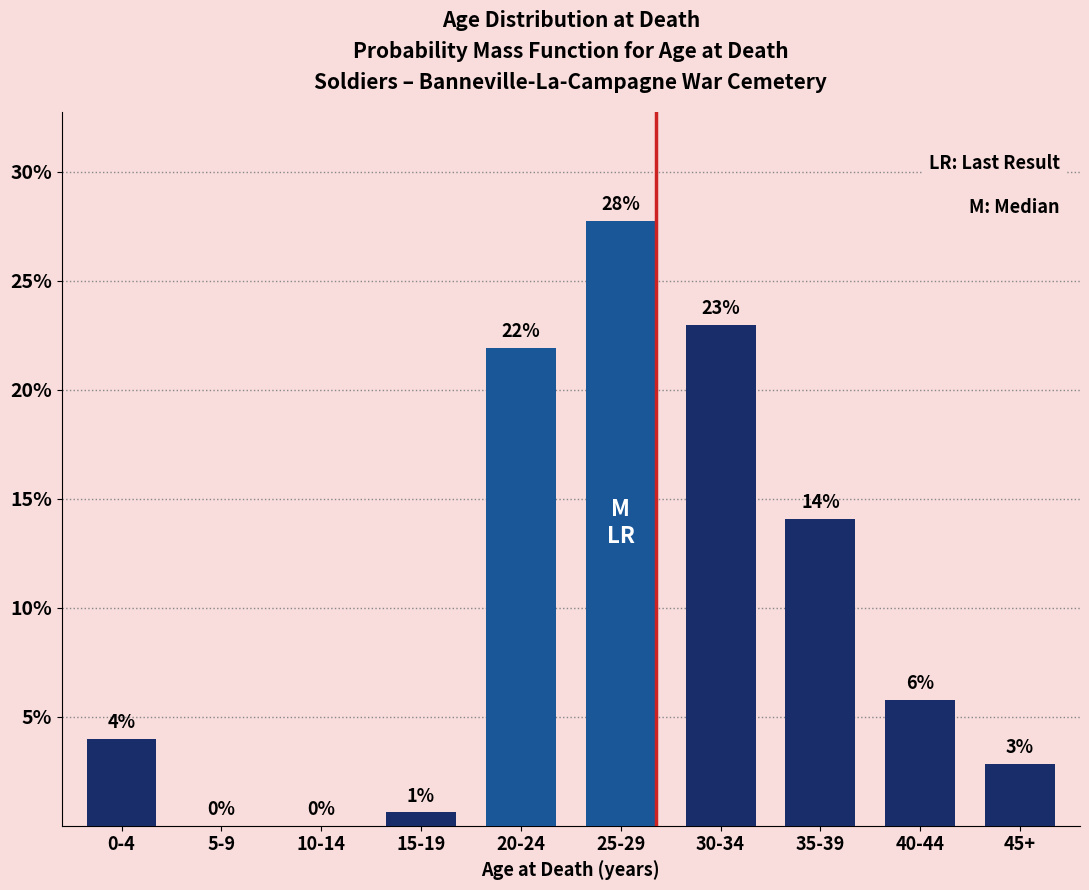

Between 25-29 and 45+, which is larger?

25-29